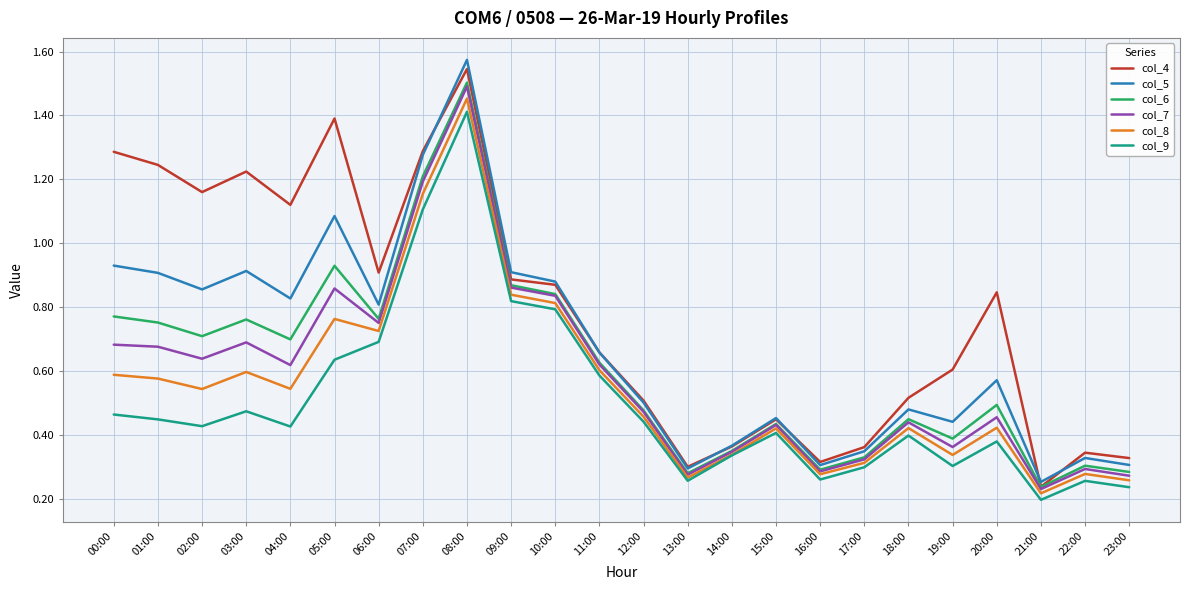

At which category is the sum across all series the highest?

08:00